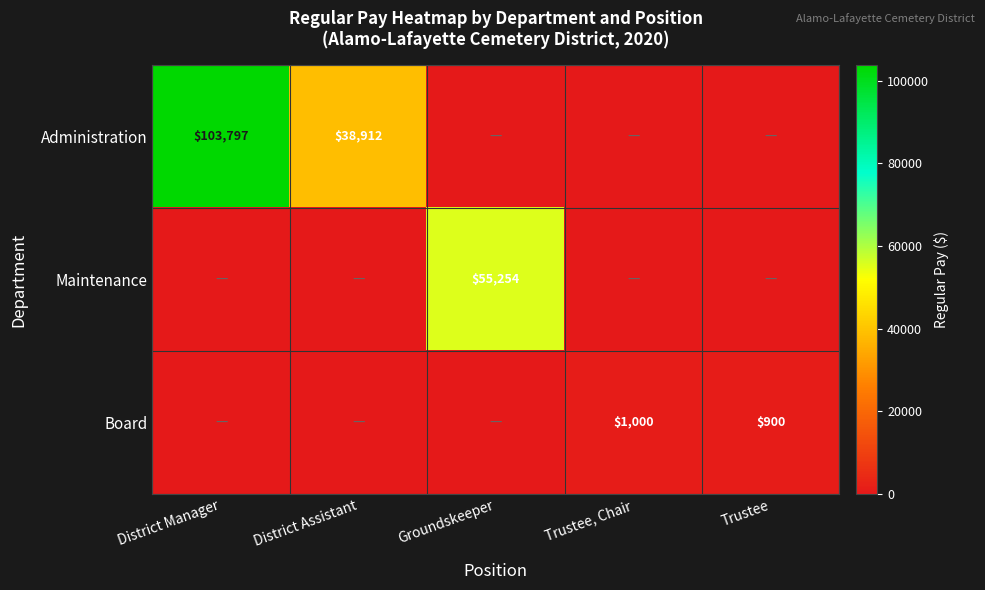

The Maintenance series shows 55254 at Groundskeeper. True or false?

True